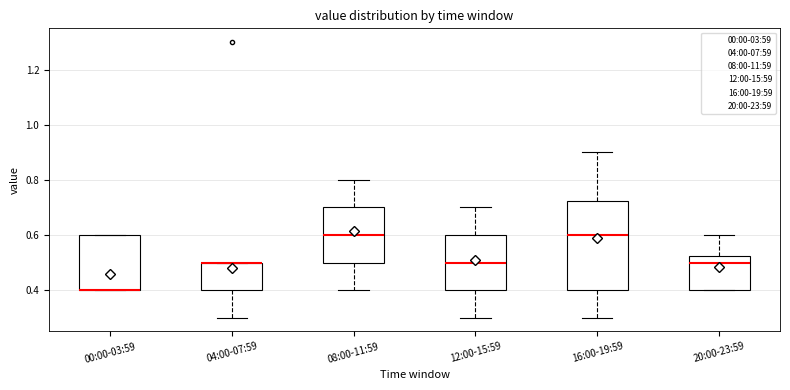

Reading left to right, transcribe this box plot: for each box, give where its median line is, the range the box spans, and where its two whiskers end, as read against the y-axis. The values are not printed on the chart, so give them approximately, as read against the axis.

00:00-03:59: median 0.40 (drawn on the box's lower edge), box 0.40 to 0.60, whiskers 0.40 to 0.60
04:00-07:59: median 0.50 (drawn on the box's upper edge), box 0.40 to 0.50, whiskers 0.30 to 0.50
08:00-11:59: median 0.60, box 0.50 to 0.70, whiskers 0.40 to 0.80
12:00-15:59: median 0.50, box 0.40 to 0.60, whiskers 0.30 to 0.70
16:00-19:59: median 0.60, box 0.40 to 0.72, whiskers 0.30 to 0.90
20:00-23:59: median 0.50, box 0.40 to 0.52, whiskers 0.40 to 0.60